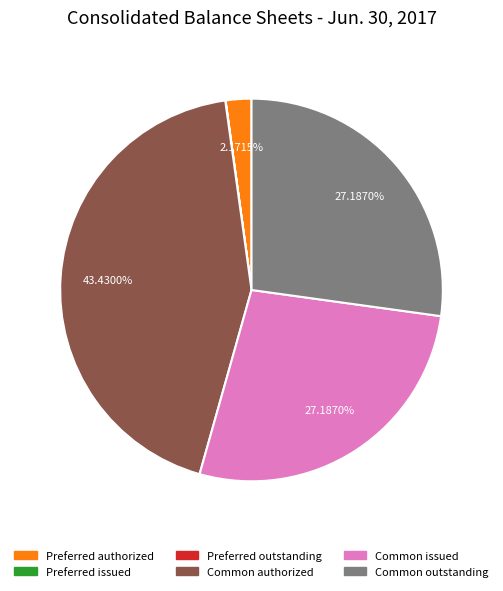

Does any single category account for the majority?

No